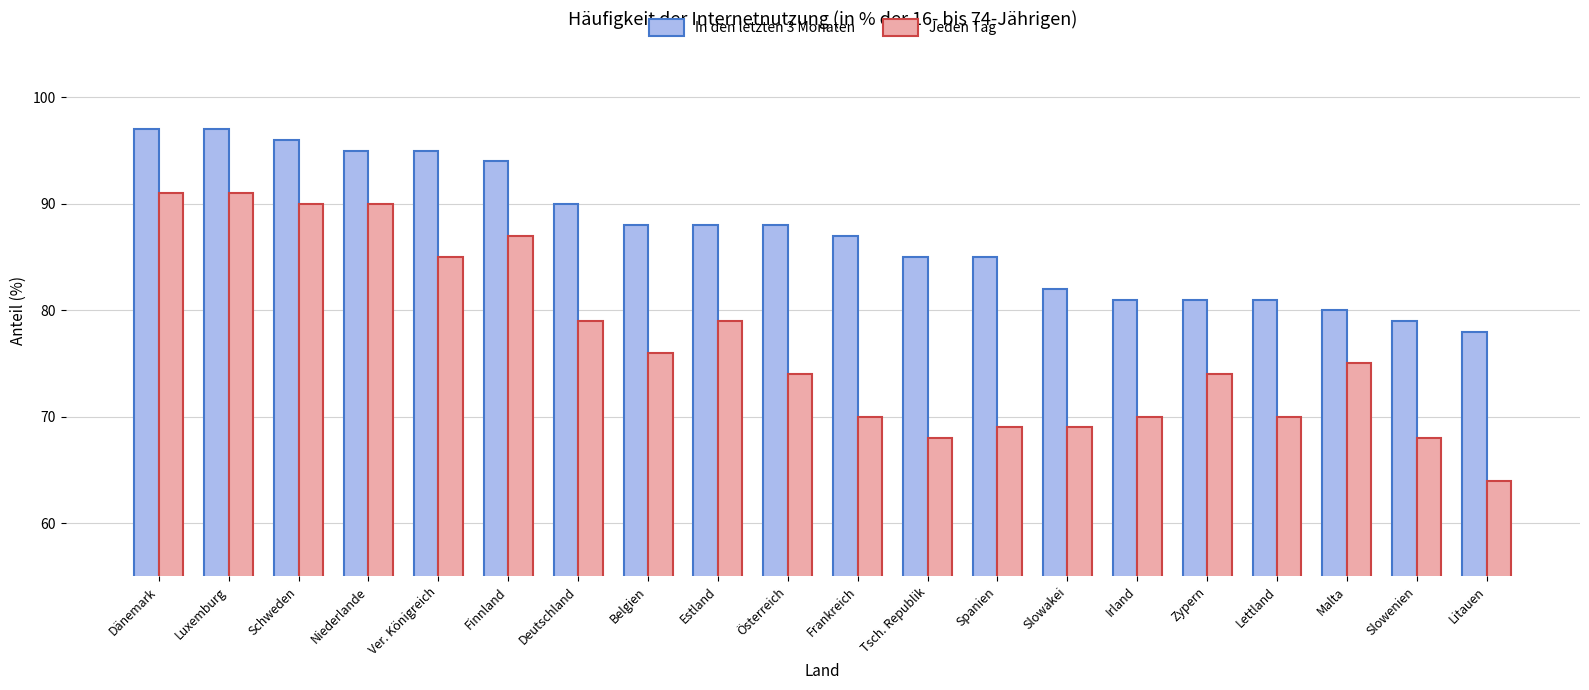

What is the label of the 3rd bar from the left?

Schweden